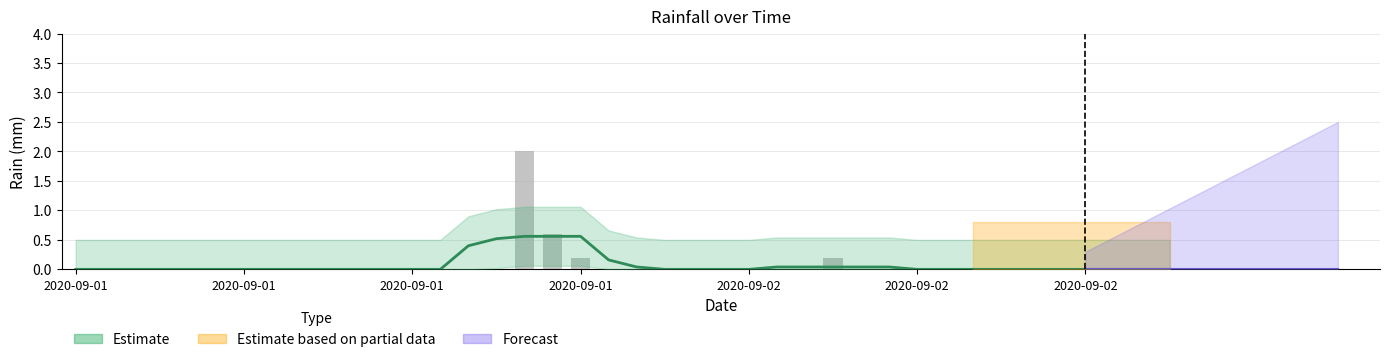

List the labels in order of value, smallest first.

2020-09-01 00:00, 2020-09-01 01:00, 2020-09-01 02:00, 2020-09-01 03:00, 2020-09-01 04:00, 2020-09-01 05:00, 2020-09-01 06:00, 2020-09-01 07:00, 2020-09-01 08:00, 2020-09-01 09:00, 2020-09-01 10:00, 2020-09-01 11:00, 2020-09-01 12:00, 2020-09-01 13:00, 2020-09-01 14:00, 2020-09-01 15:00, 2020-09-01 19:00, 2020-09-01 20:00, 2020-09-01 21:00, 2020-09-01 22:00, 2020-09-01 23:00, 2020-09-02 00:00, 2020-09-02 01:00, 2020-09-02 02:00, 2020-09-02 04:00, 2020-09-02 05:00, 2020-09-02 06:00, 2020-09-02 07:00, 2020-09-02 08:00, 2020-09-02 09:00, 2020-09-02 10:00, 2020-09-02 11:00, 2020-09-02 12:00, 2020-09-02 13:00, 2020-09-02 14:00, 2020-09-02 15:00, 2020-09-01 18:00, 2020-09-02 03:00, 2020-09-01 17:00, 2020-09-01 16:00